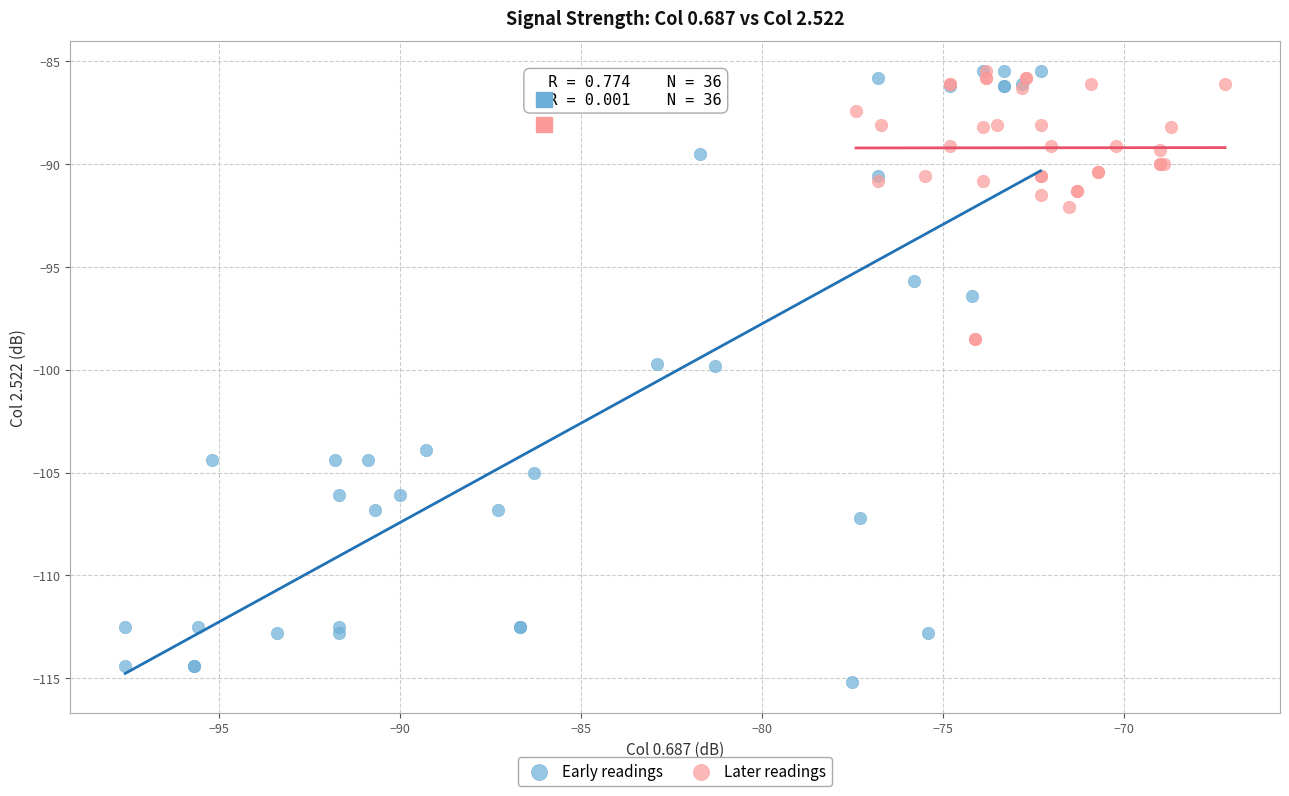

Which series contains the lowest Y value?

Early readings